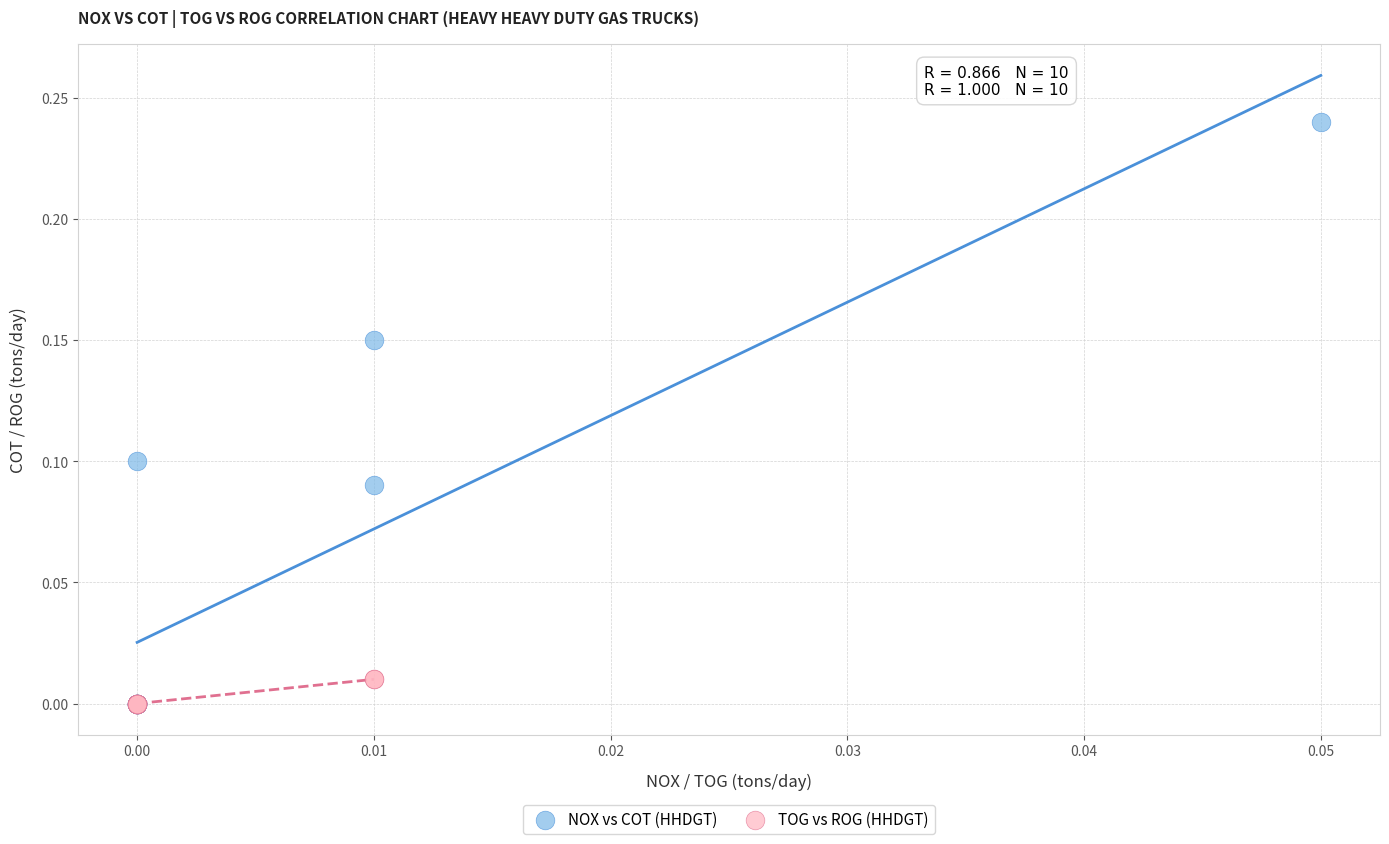

Which series has the widest spread of Y values?

NOX vs COT (HHDGT)